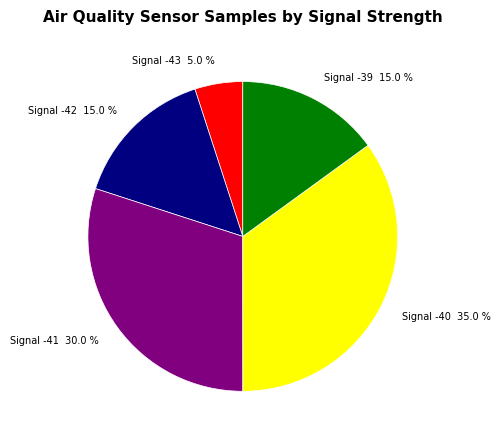

Which slice is the largest?

Signal -40 35.0 %